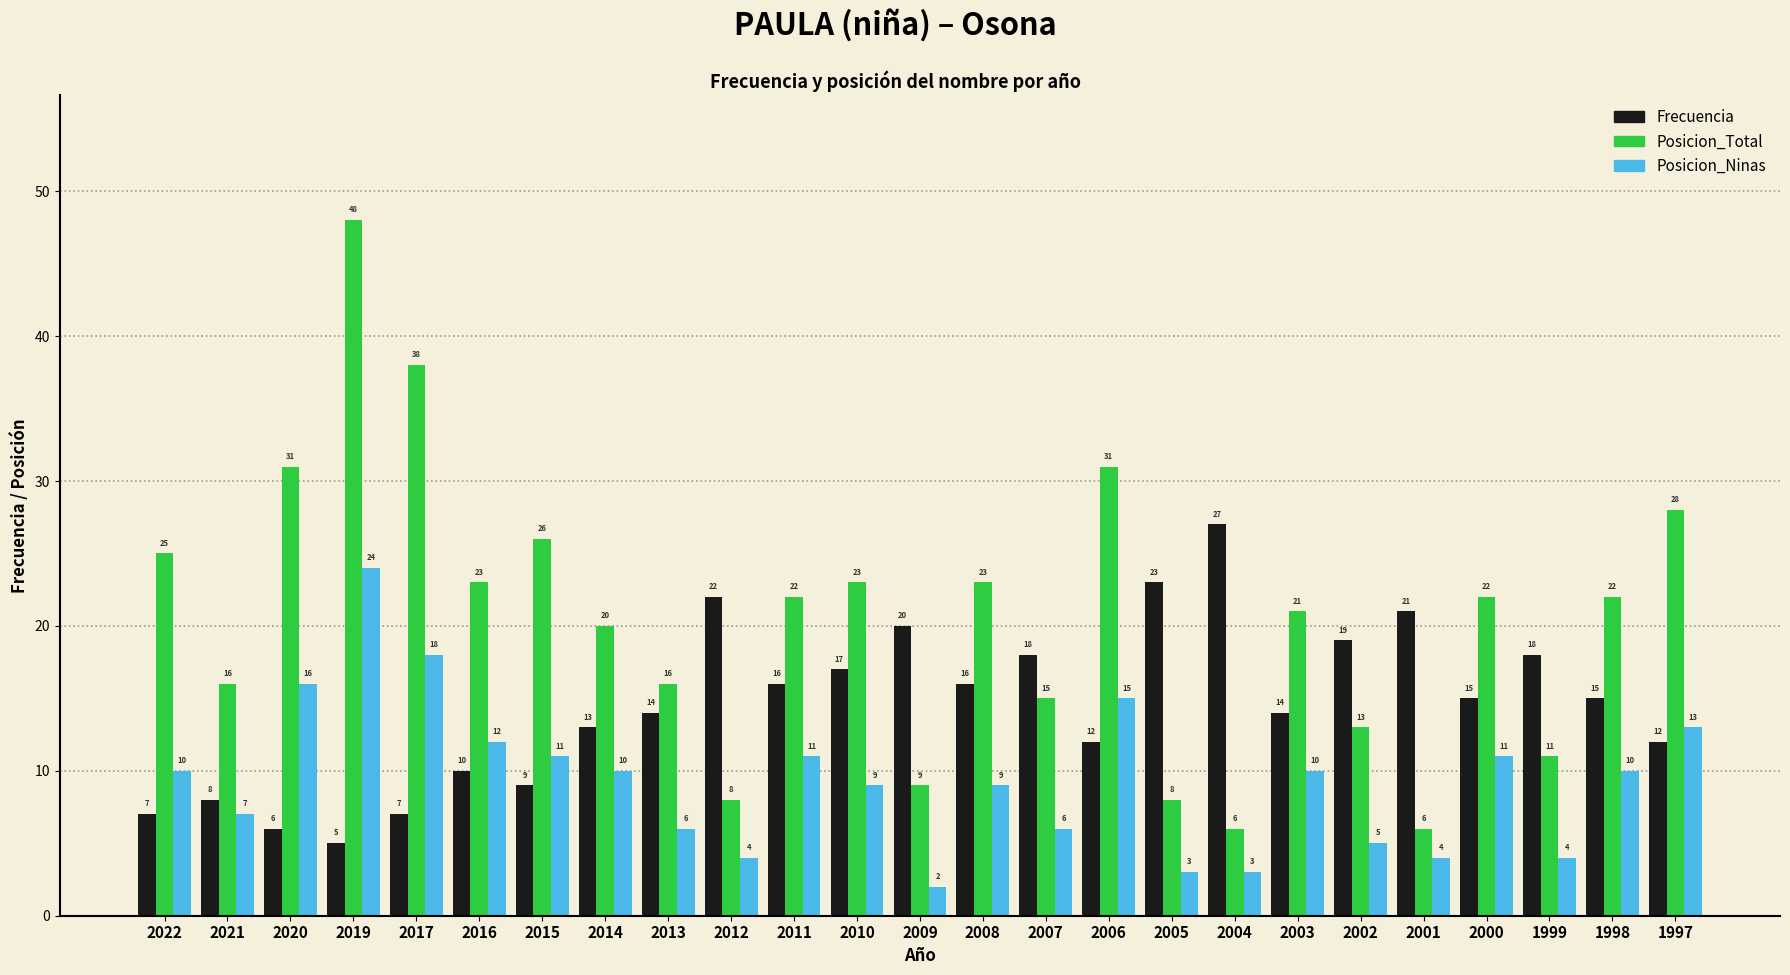

Reading left to right, transcribe all the data shown in this chart.

Frecuencia: 7	8	6	5	7	10	9	13	14	22	16	17	20	16	18	12	23	27	14	19	21	15	18	15	12
Posicion_Total: 25	16	31	48	38	23	26	20	16	8	22	23	9	23	15	31	8	6	21	13	6	22	11	22	28
Posicion_Ninas: 10	7	16	24	18	12	11	10	6	4	11	9	2	9	6	15	3	3	10	5	4	11	4	10	13